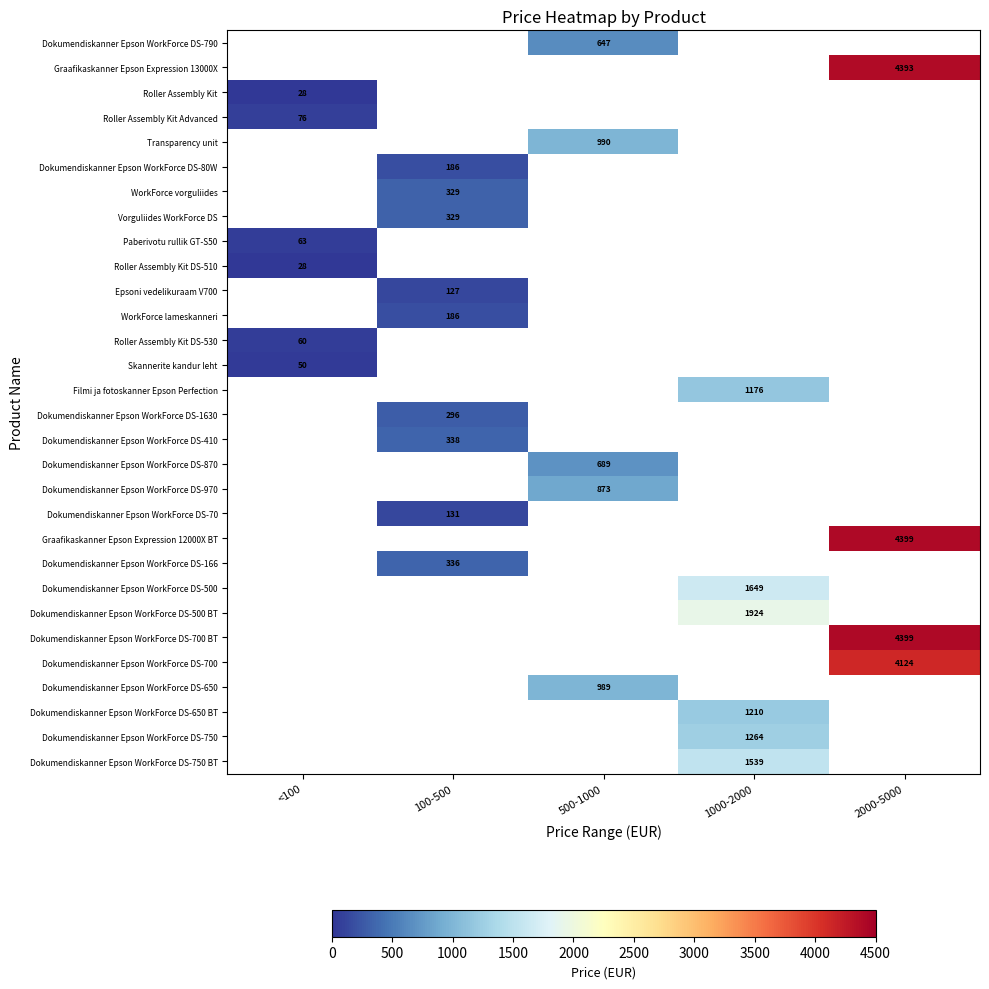

Between 2000-5000 and 1000-2000, which is larger?

1000-2000